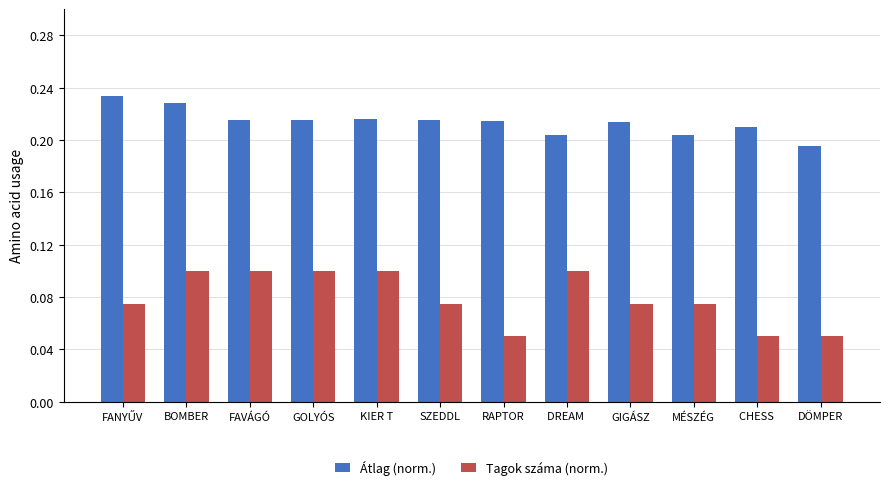

How many bars are there in each group?

2